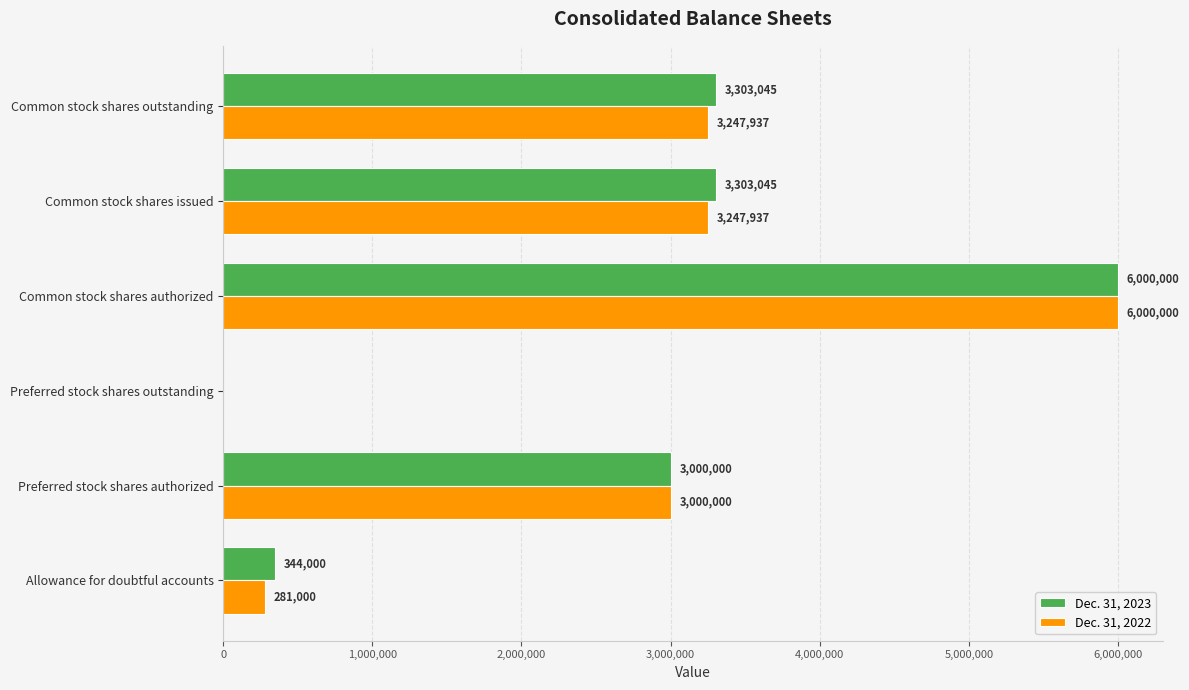

Is the value of Dec. 31, 2022 at Allowance for doubtful accounts greater than the value of Dec. 31, 2023 at Allowance for doubtful accounts?

No